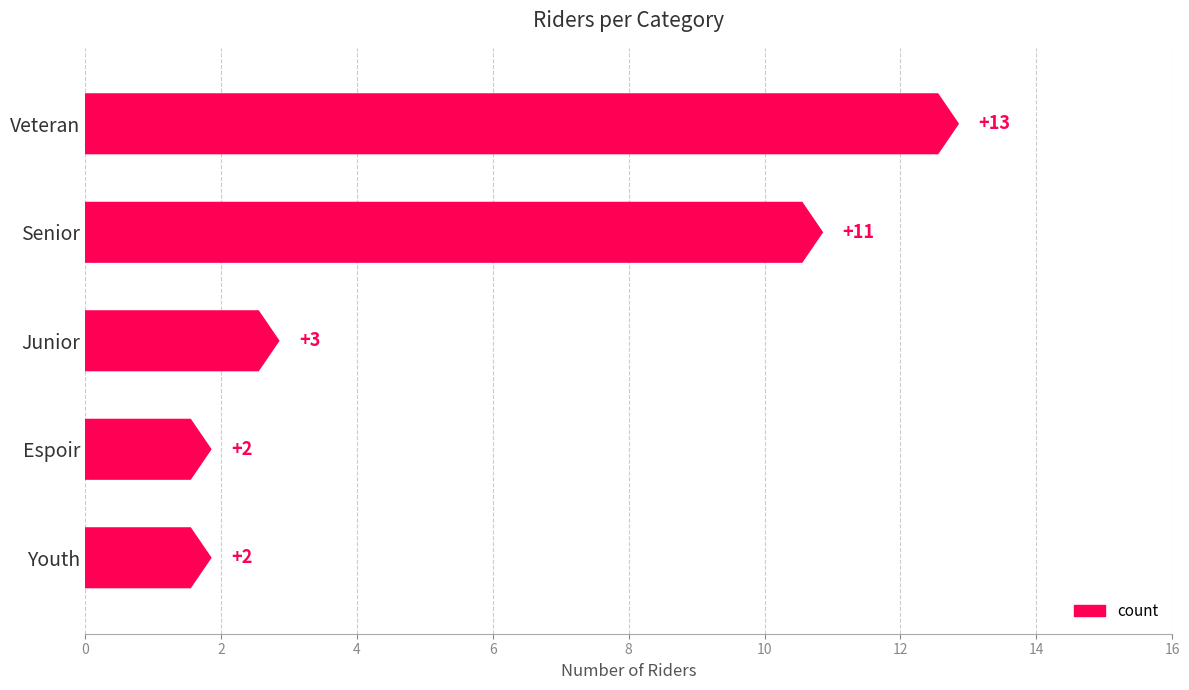

Count the number of values greater than 3.

2